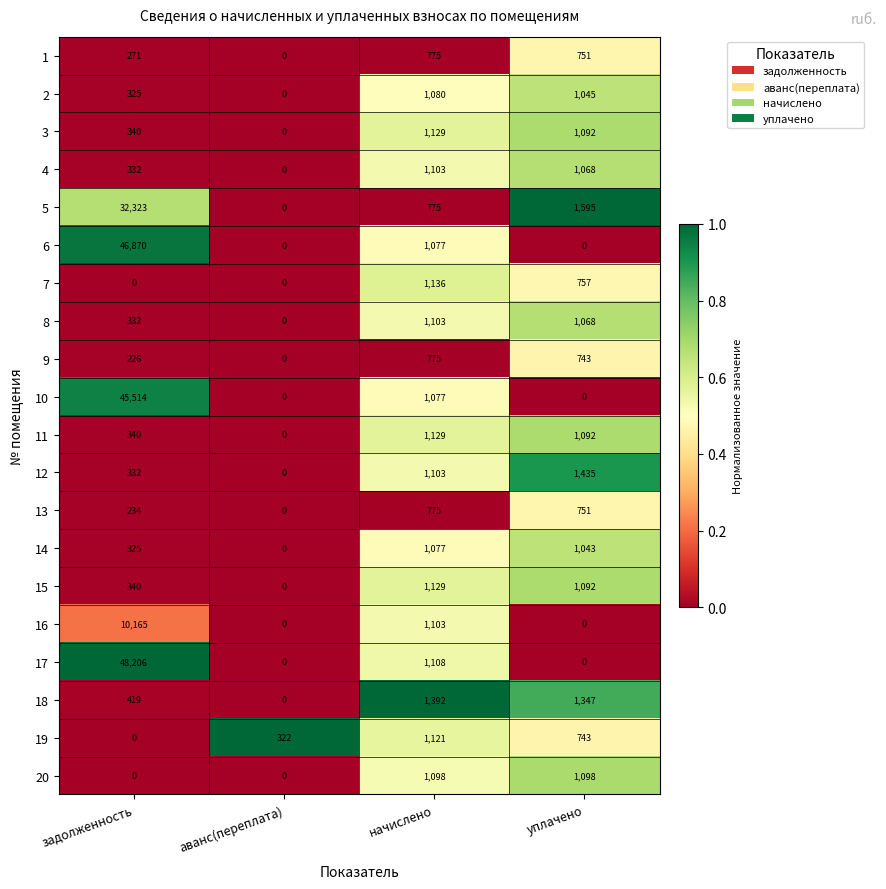

The value of 18 at задолженность is 419. True or false?

True